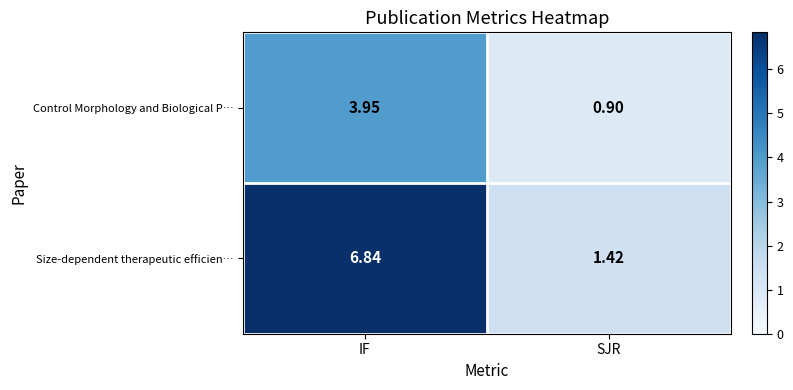

List the series in order of their overall mean, highest first.

Size-dependent therapeutic efficien…, Control Morphology and Biological P…